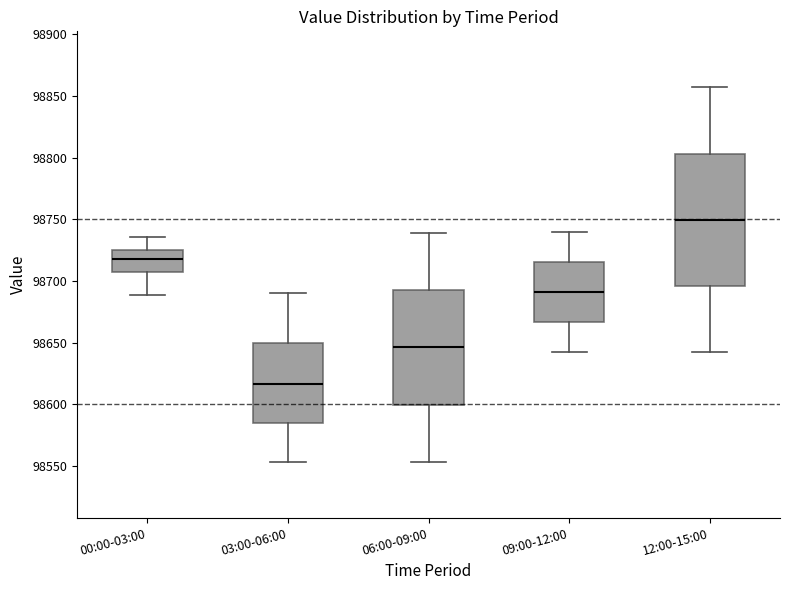

Which box has the highest median line?

12:00-15:00